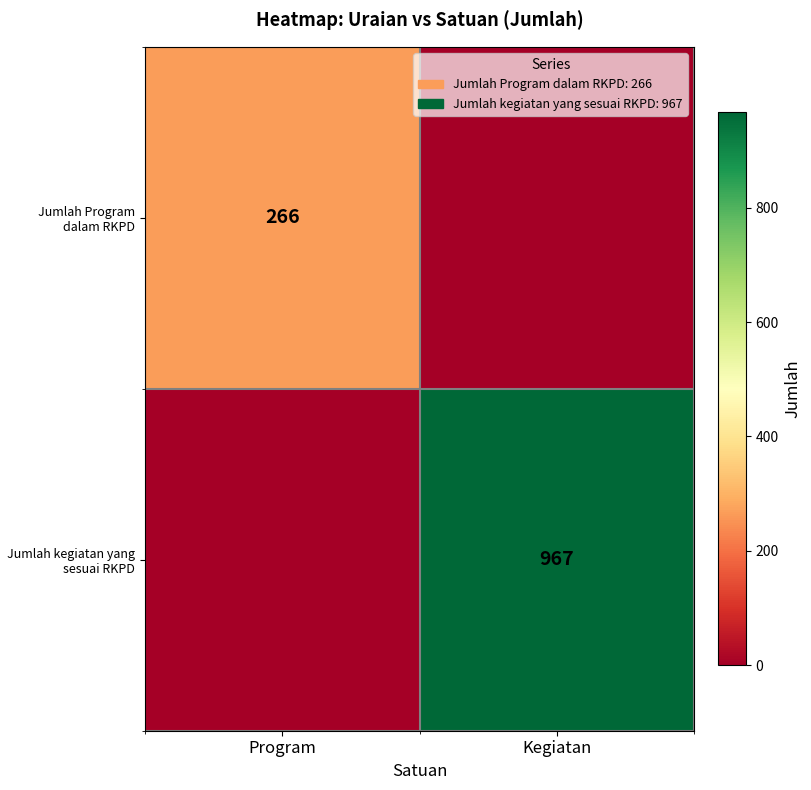

The value of Jumlah Program dalam RKPD at Program is 400. True or false?

False